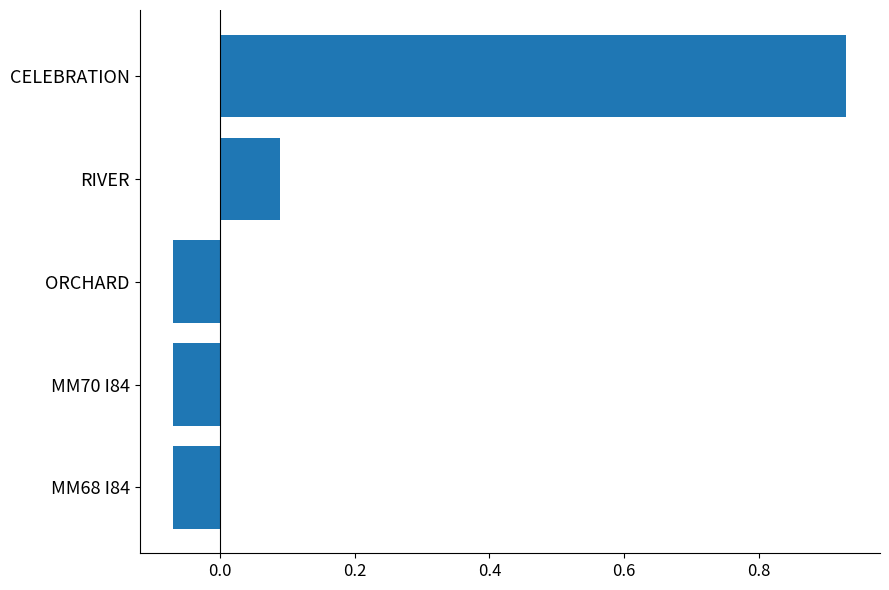

The chart shows a value of -0.0 at ORCHARD. True or false?

False